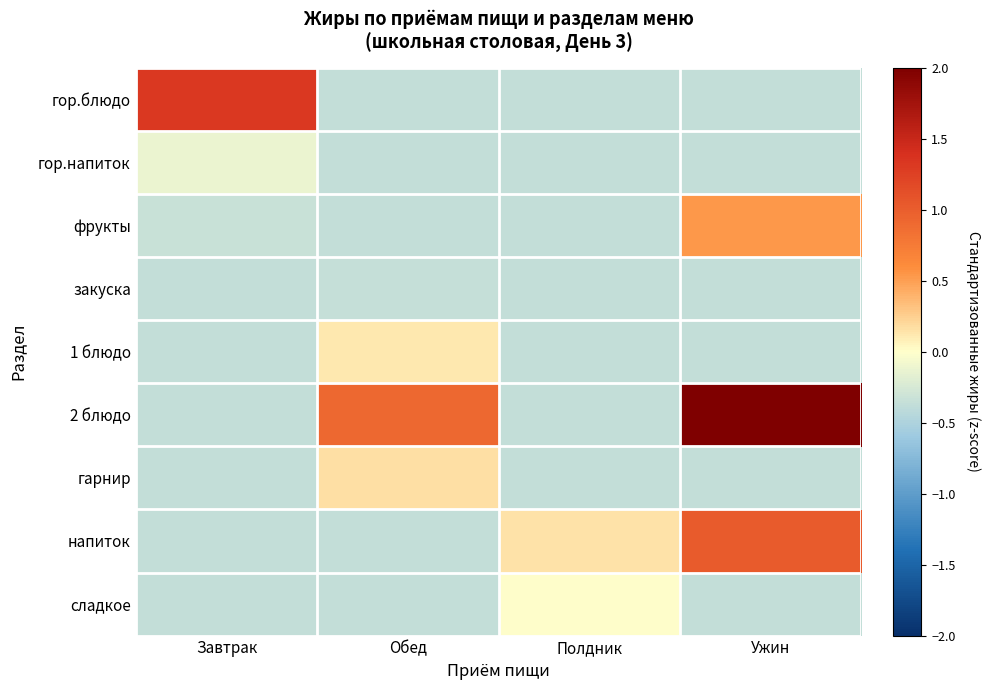

Between Завтрак and Ужин, which series saw the biggest shift?

2 блюдо